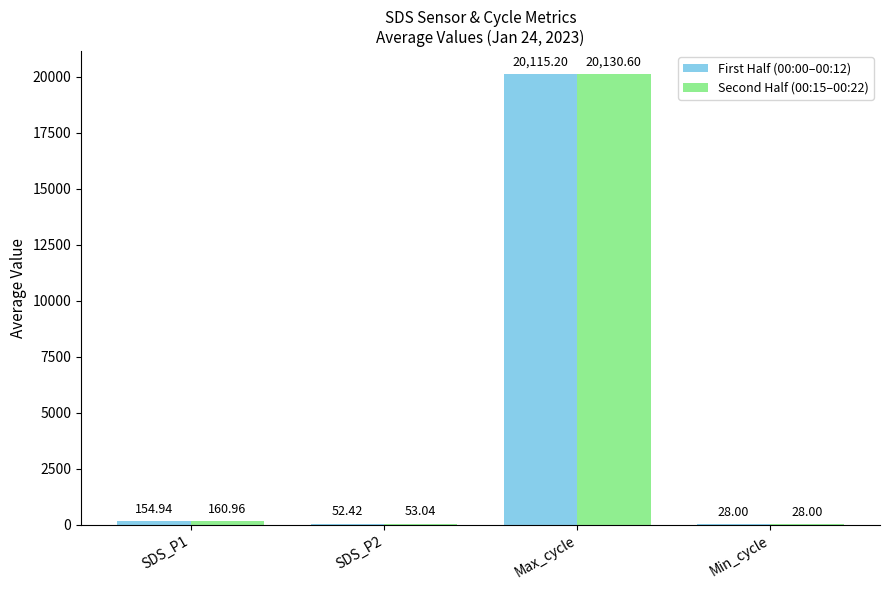

Which category has the highest value in the Second Half (00:15–00:22) series?

Max_cycle